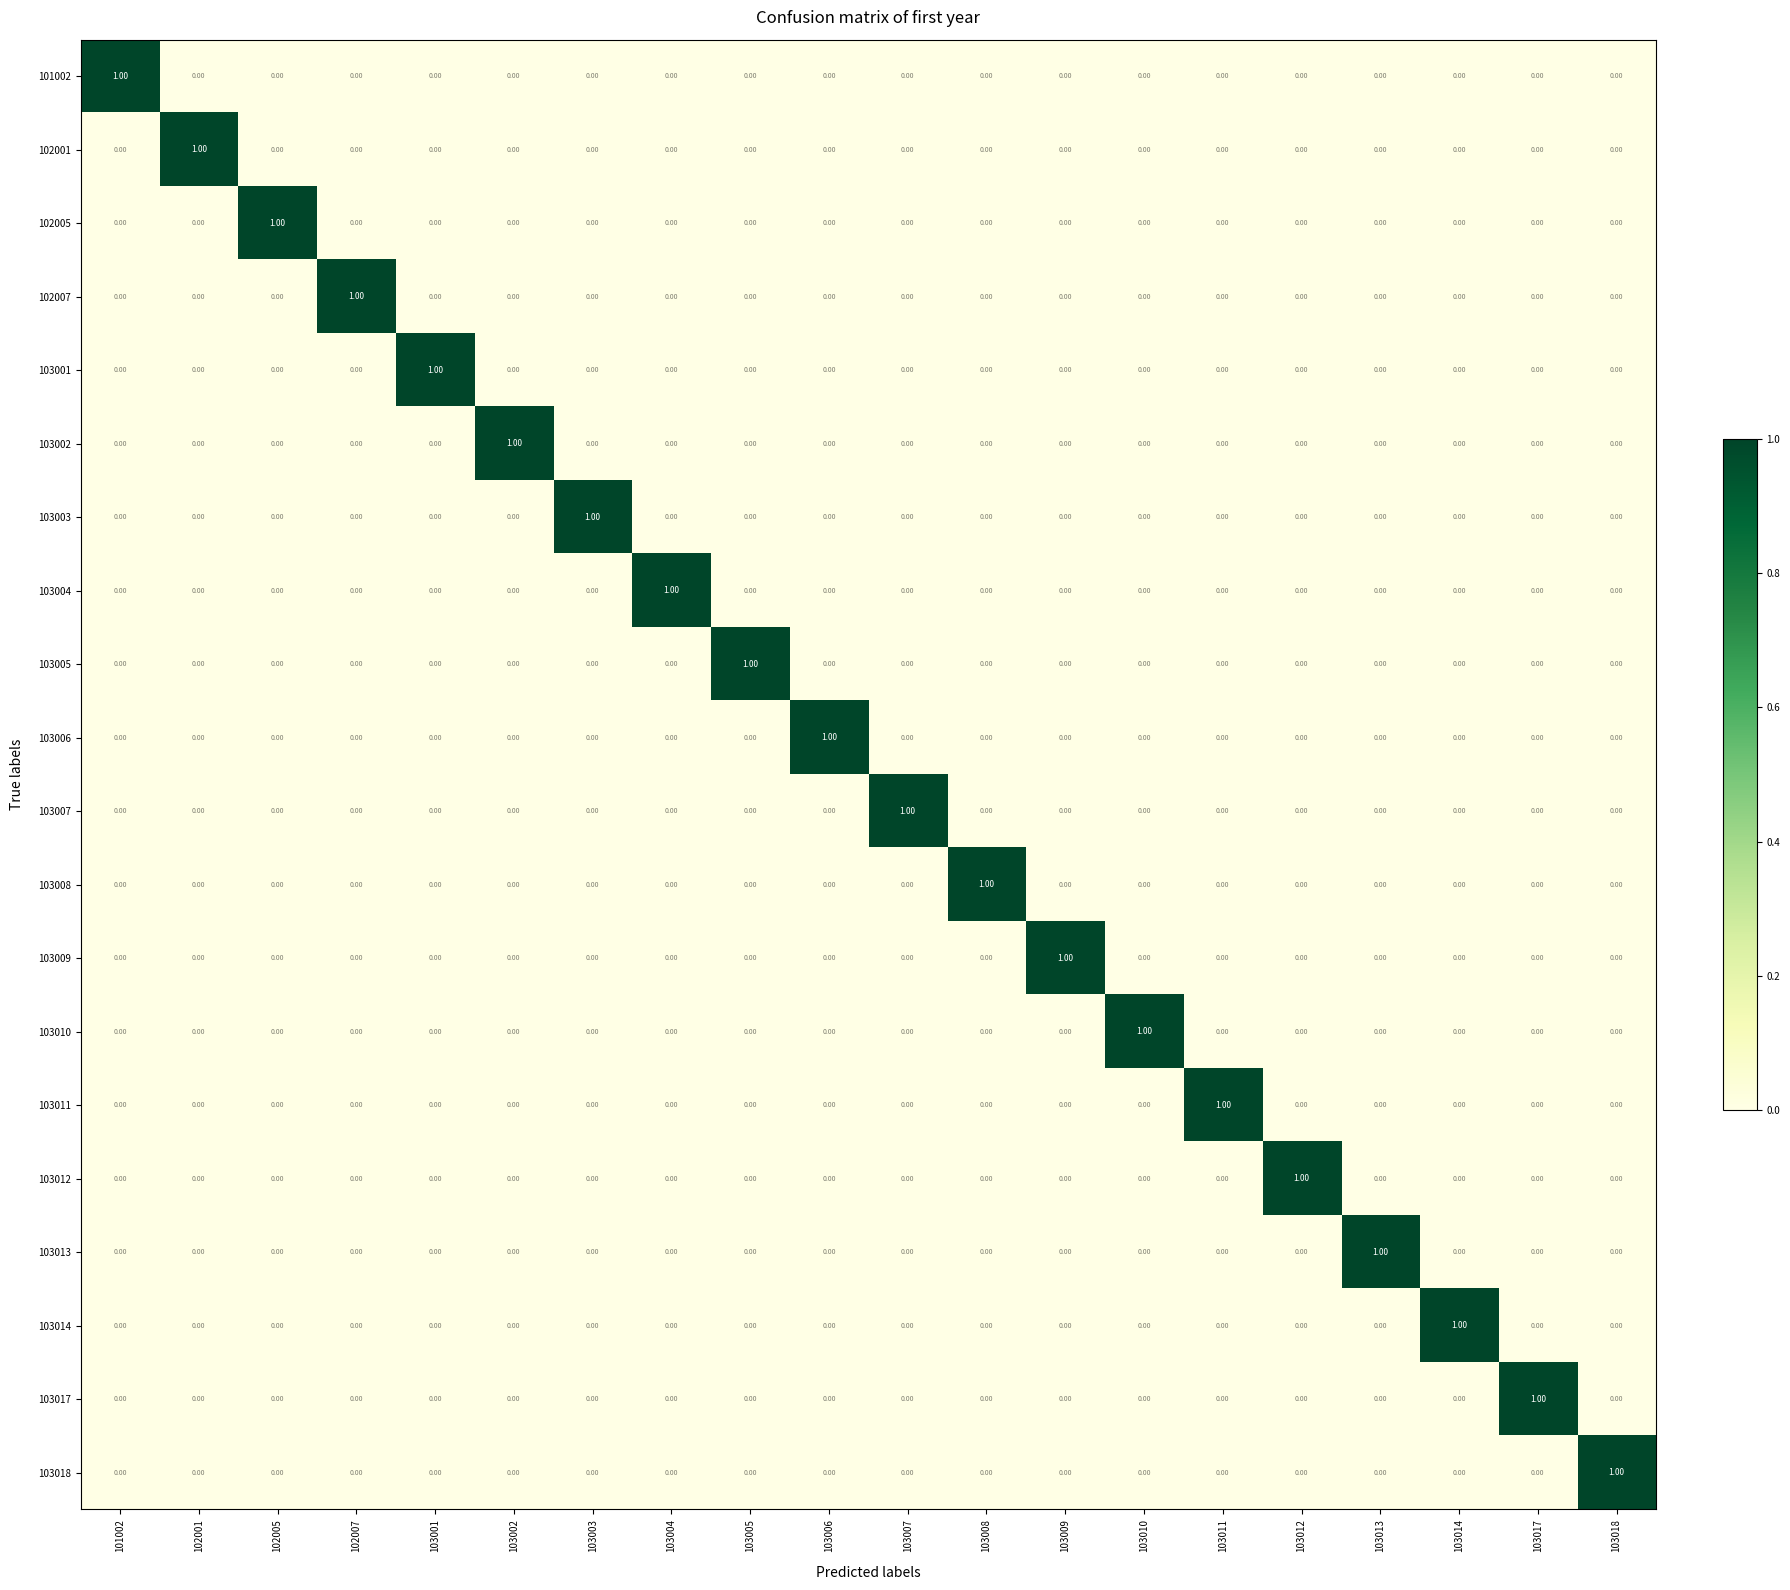

At how many categories does at least one series exceed 0?

20